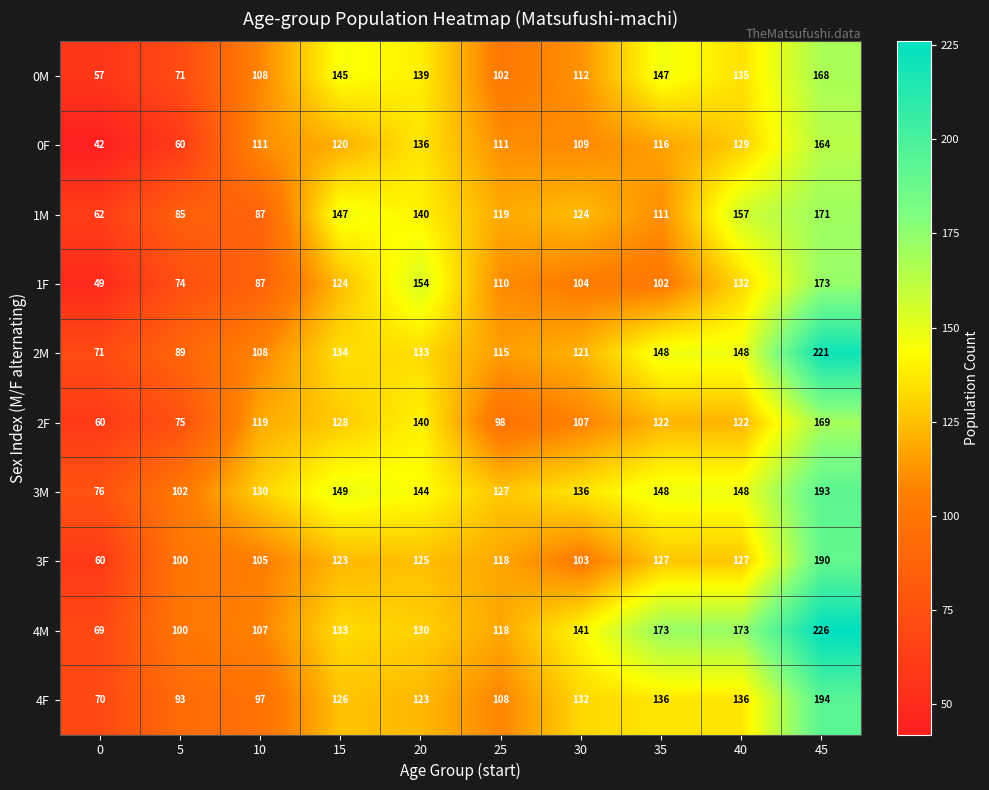

What is the sum of all 1F values?

1109